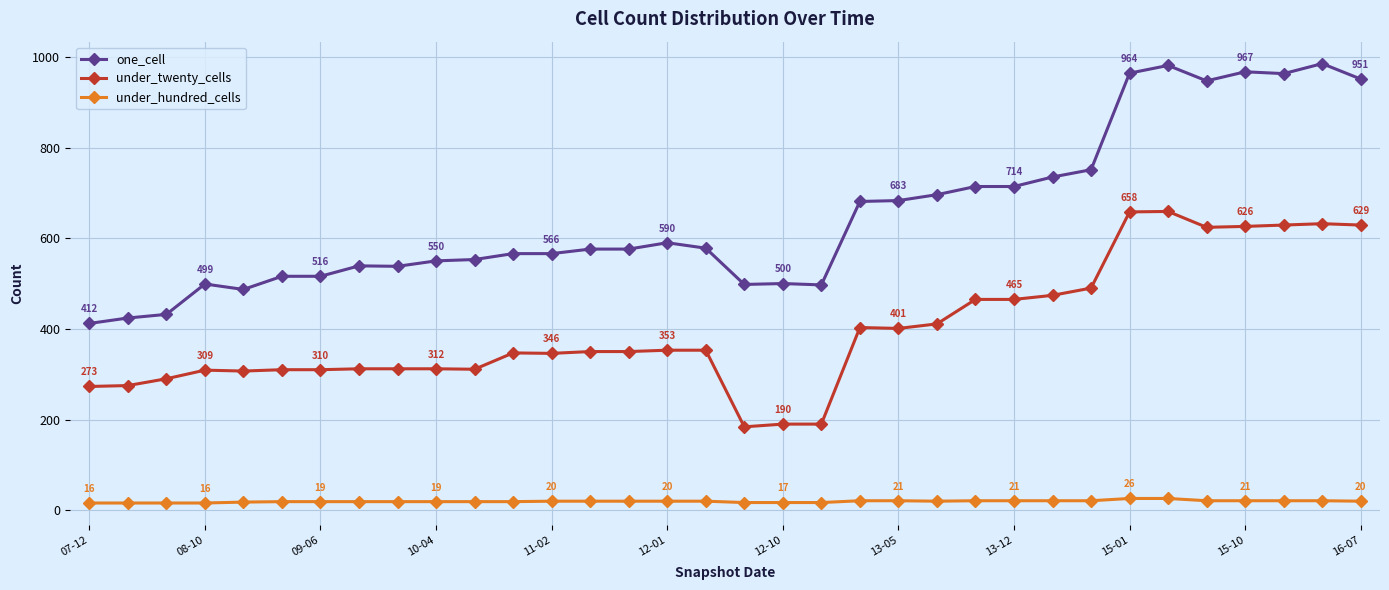

What is the highest value of the under_twenty_cells series?

659